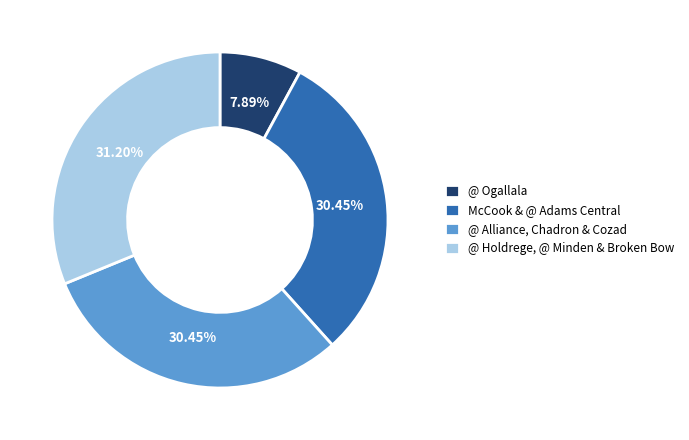

Is there any slice that represents more than half of the pie?

No